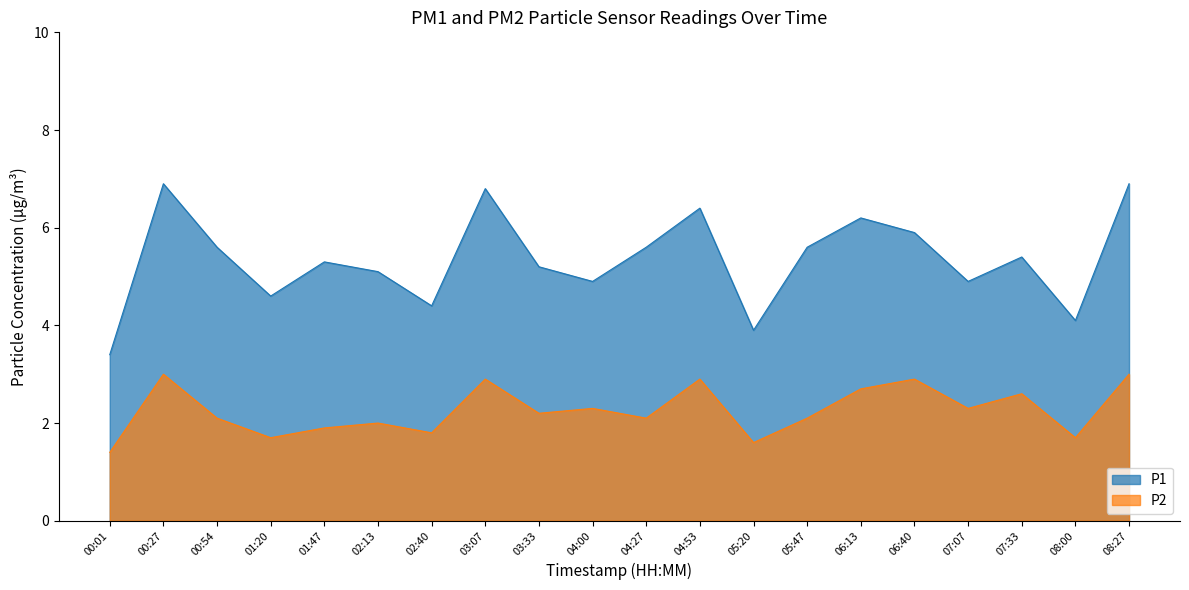

What is the average value of the P1 series?

5.4